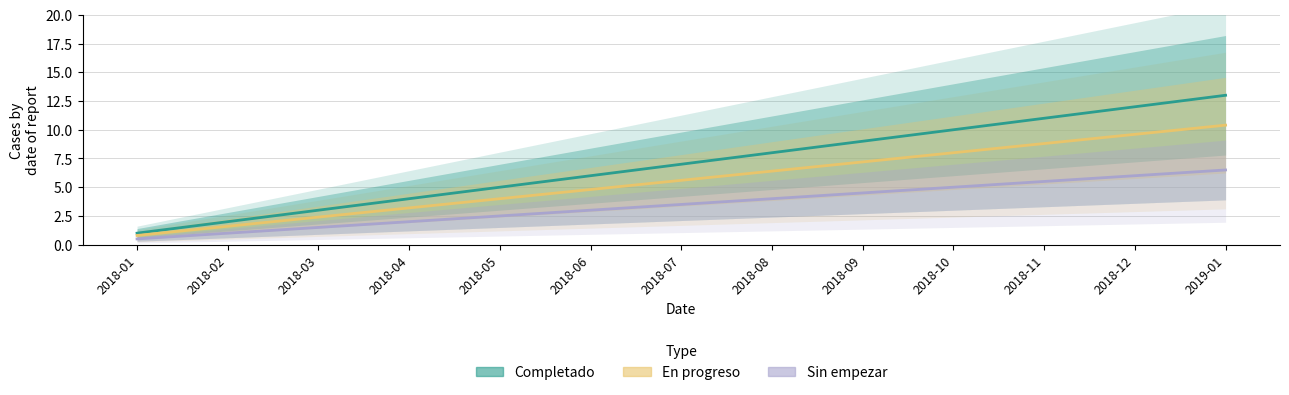

What is the difference between the Sin empezar values at 2018-02 and 2018-10?

4.0